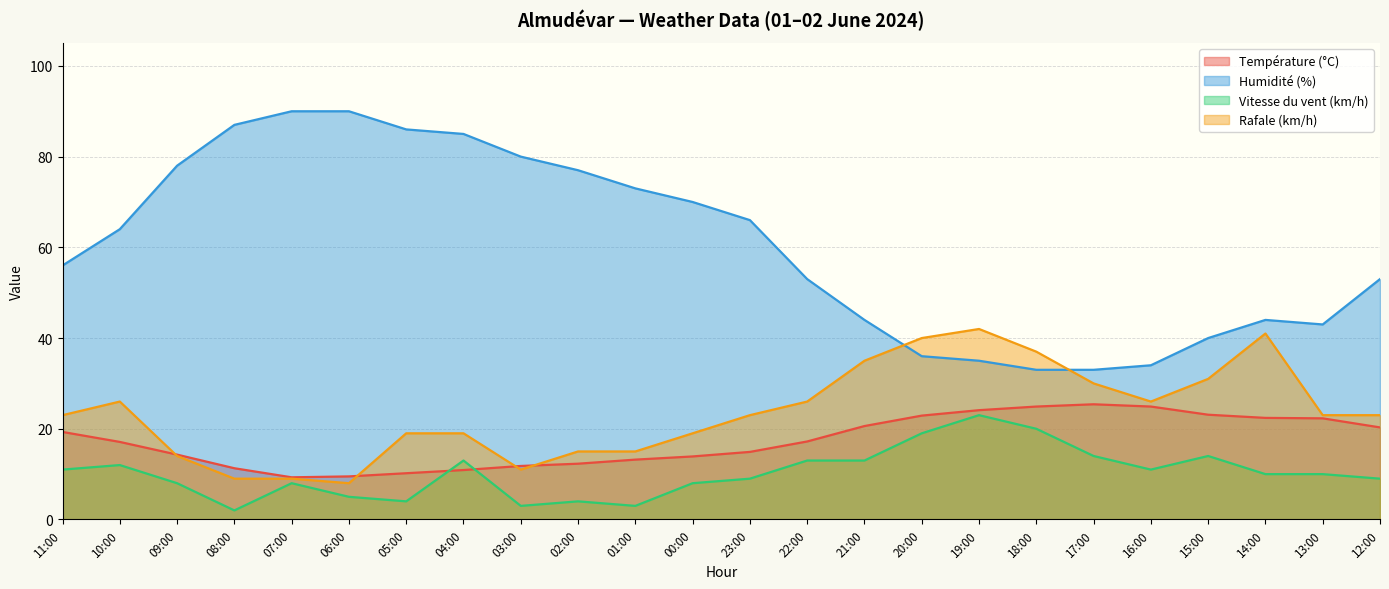

Is the value of Vitesse du vent (km/h) at 04:00 greater than the value of Température (°C) at 05:00?

Yes